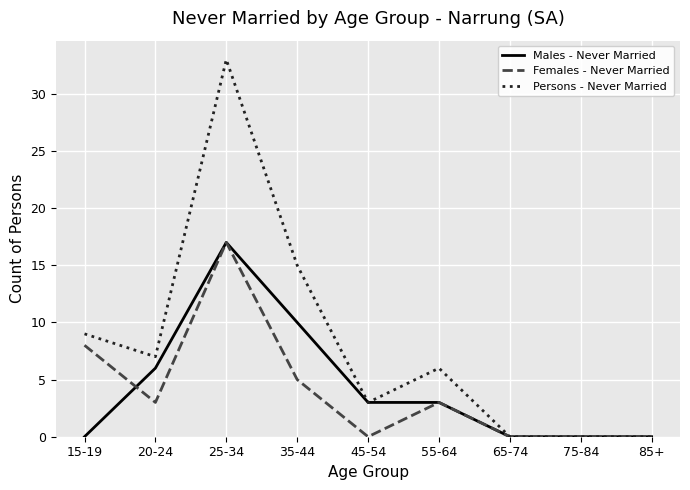

What is the maximum value for Persons - Never Married?

33